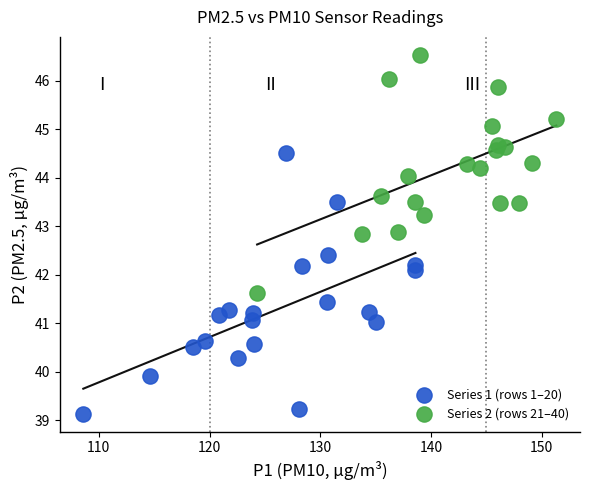

Which series contains the lowest Y value?

Series 1 (rows 1–20)